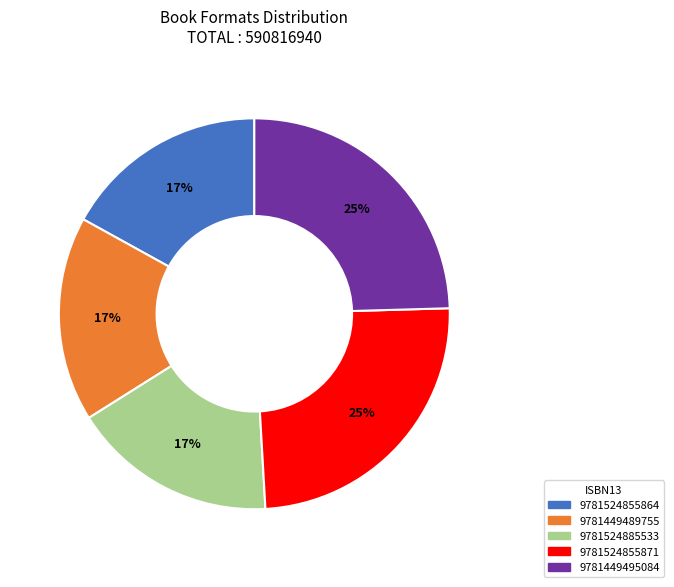

Which has a higher value, 9781524885533 or 9781449495084?

9781449495084